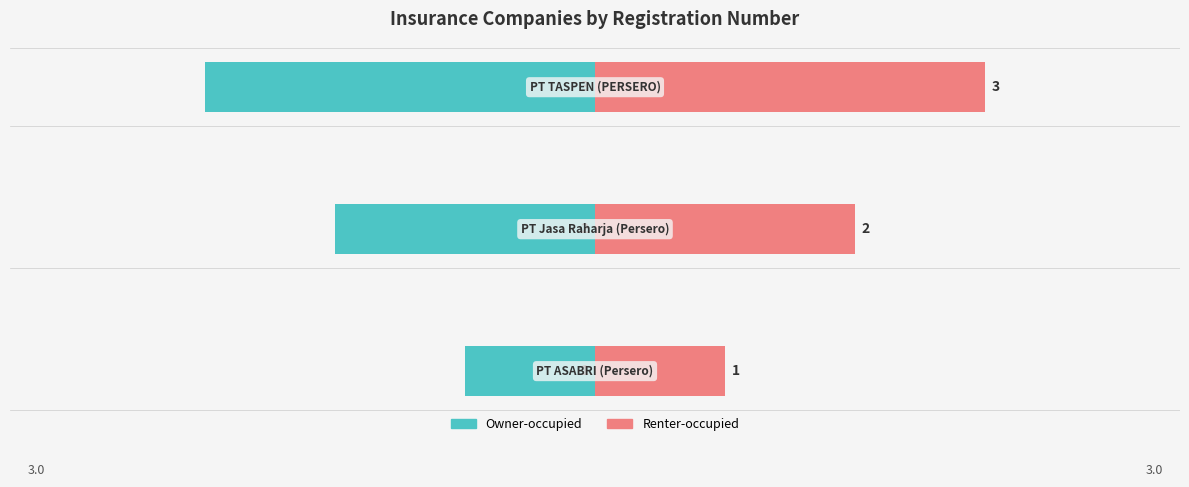

What is the lowest value of the Renter-occupied series?

1